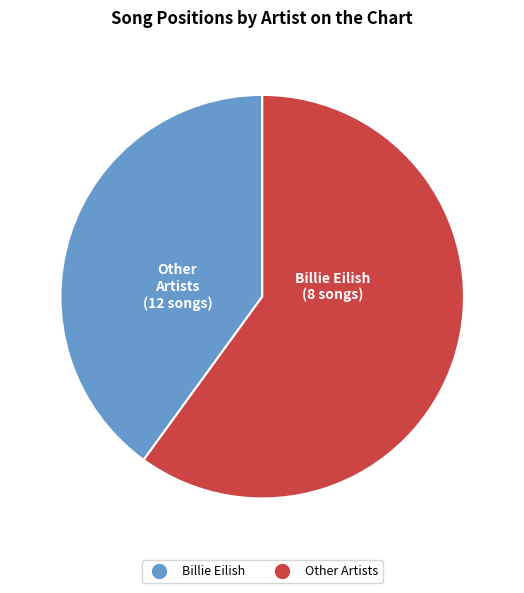

Is there any slice that represents more than half of the pie?

Yes